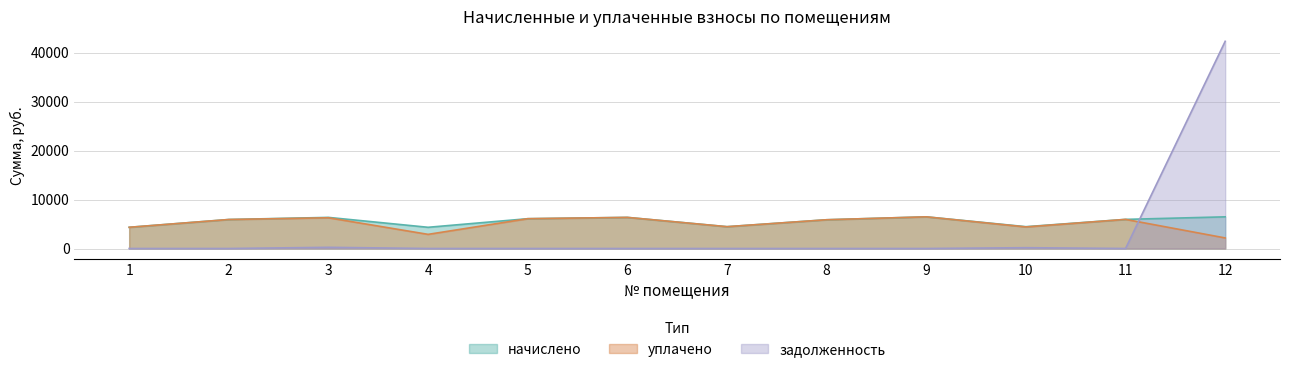

What is the value of the уплачено point at the 8th from the left?

5870.5